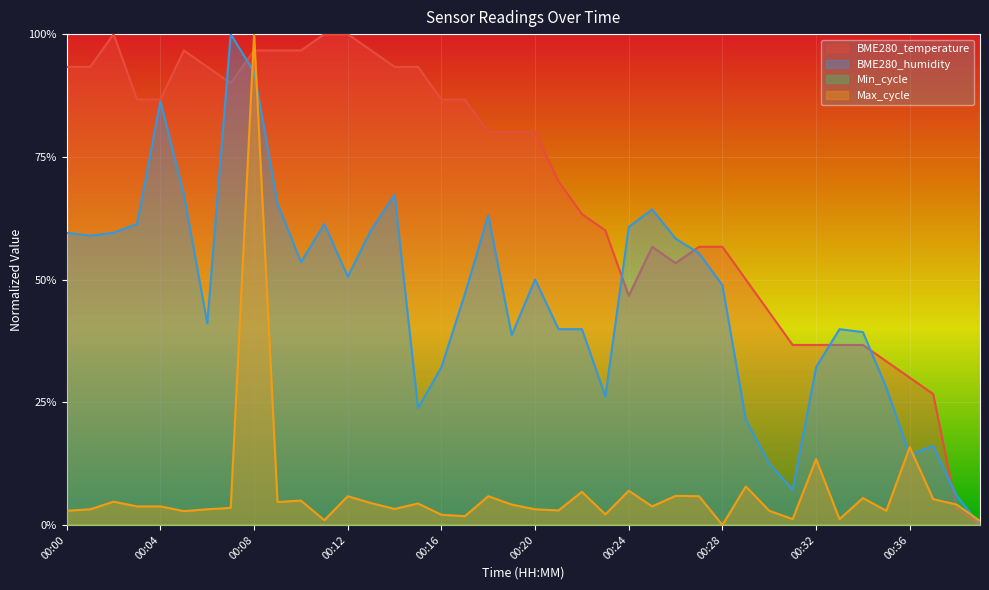

Reading right to left, transcribe all the data shown in this chart.

BME280_temperature: 0.0	0.0	0.3	0.3	0.3	0.4	0.4	0.4	0.4	0.4	0.5	0.6	0.6	0.5	0.6	0.5	0.6	0.6	0.7	0.8	0.8	0.8	0.9	0.9	0.9	0.9	1.0	1.0	1.0	1.0	1.0	1.0	0.9	0.9	1.0	0.9	0.9	1.0	0.9	0.9
BME280_humidity: 0.0	0.1	0.2	0.1	0.3	0.4	0.4	0.3	0.1	0.1	0.2	0.5	0.6	0.6	0.6	0.6	0.3	0.4	0.4	0.5	0.4	0.6	0.5	0.3	0.2	0.7	0.6	0.5	0.6	0.5	0.7	0.9	1.0	0.4	0.7	0.9	0.6	0.6	0.6	0.6
Max_cycle: 0.0	0.0	0.1	0.2	0.0	0.1	0.0	0.1	0.0	0.0	0.1	0.0	0.1	0.1	0.0	0.1	0.0	0.1	0.0	0.0	0.0	0.1	0.0	0.0	0.0	0.0	0.0	0.1	0.0	0.0	0.0	1.0	0.0	0.0	0.0	0.0	0.0	0.0	0.0	0.0